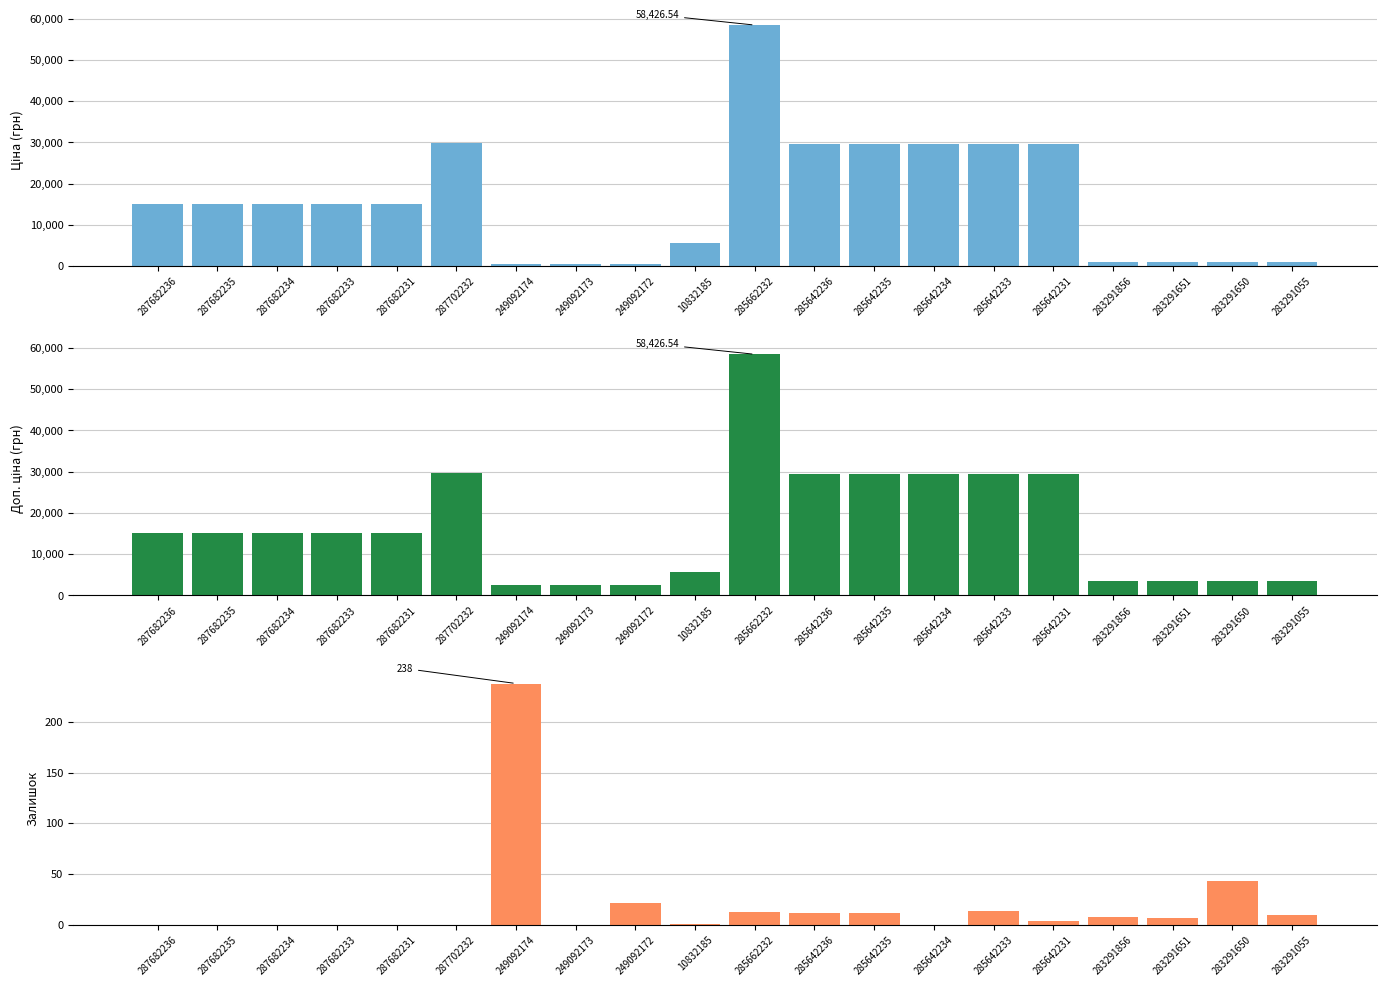

Is it true that Залишок equals 0.0 at 287682235?

True